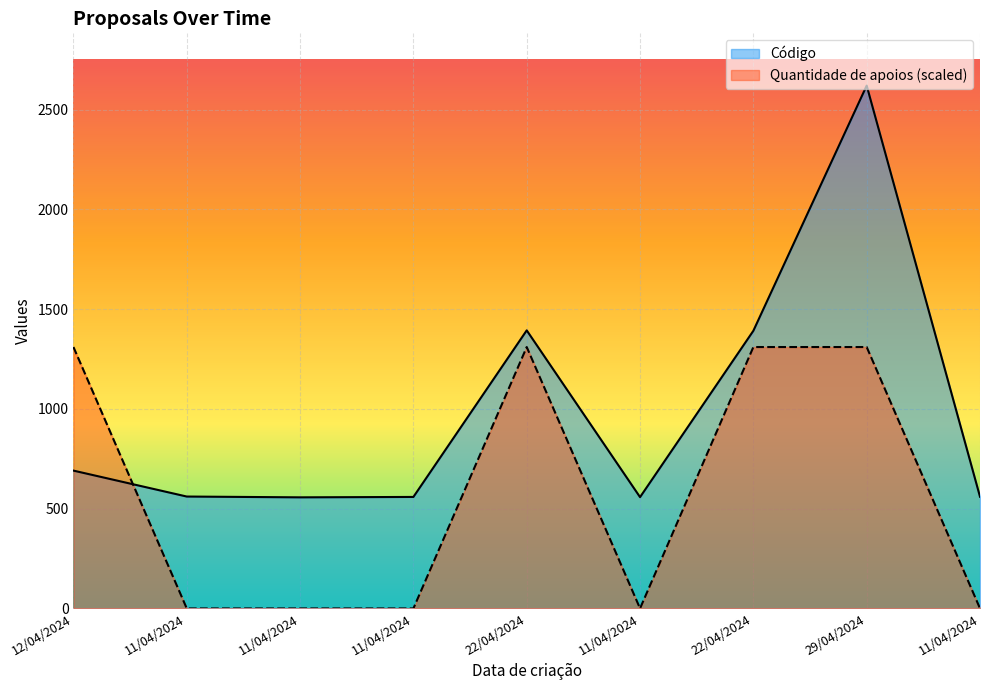

What are all the series names shown in the legend?

Código, Quantidade de apoios (scaled)